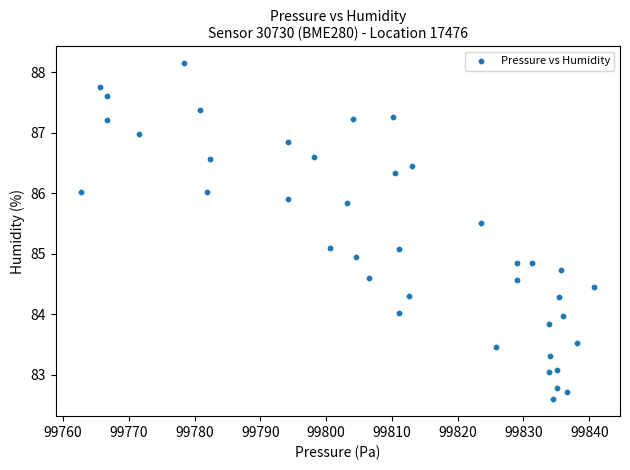

What is the range of Y values (max minus min)?

5.6